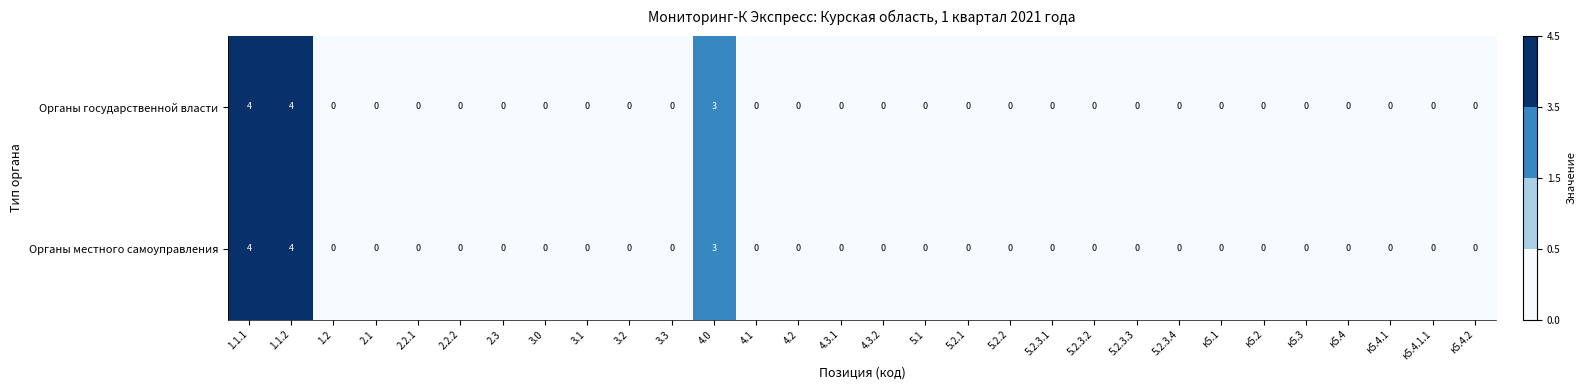

Is it true that Органы государственной власти equals 2 at 1.1.1?

False